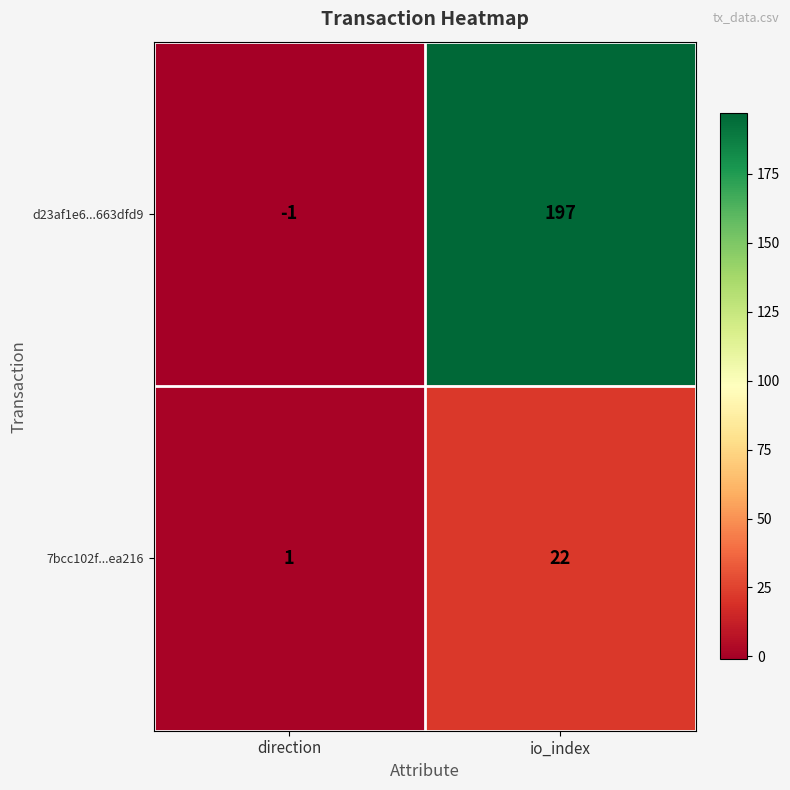

Is it true that 7bcc102f...ea216 equals 22 at io_index?

True